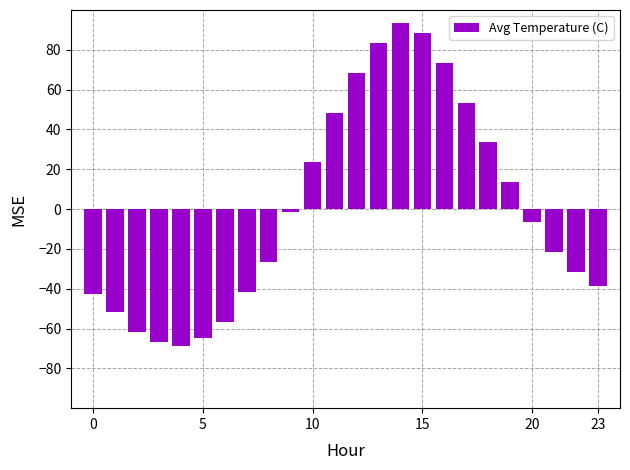

Reading right to left, list all the values displayed in this chart.

-38.5	-31.5	-21.5	-6.5	13.5	33.5	53.5	73.5	88.5	93.5	83.5	68.5	48.5	23.5	-1.5	-26.5	-41.5	-56.5	-64.5	-68.5	-66.5	-61.5	-51.5	-42.5